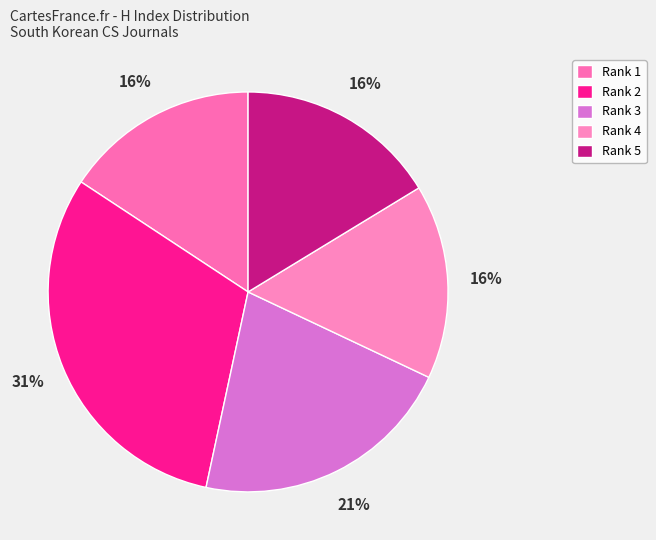

What is the smallest slice in the pie chart?

Rank 1 (H=28)